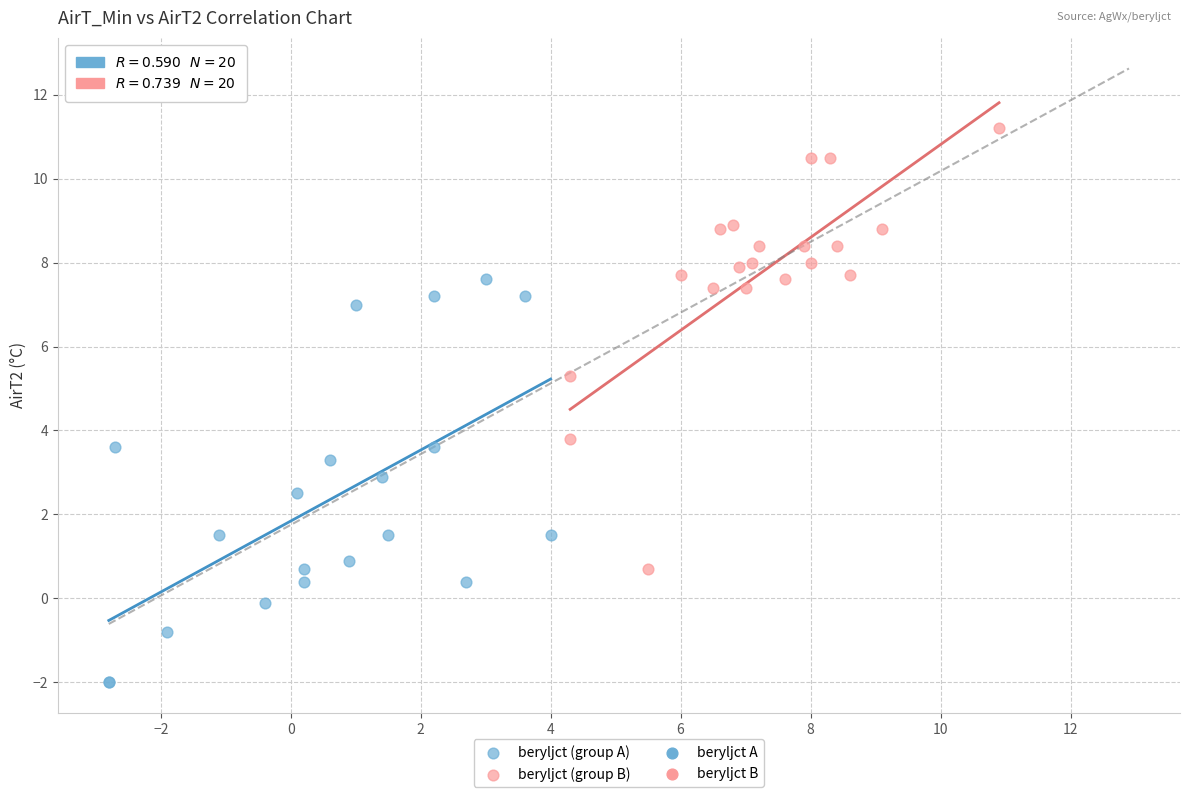

Which series reaches the minimum Y coordinate?

beryljct (group A)